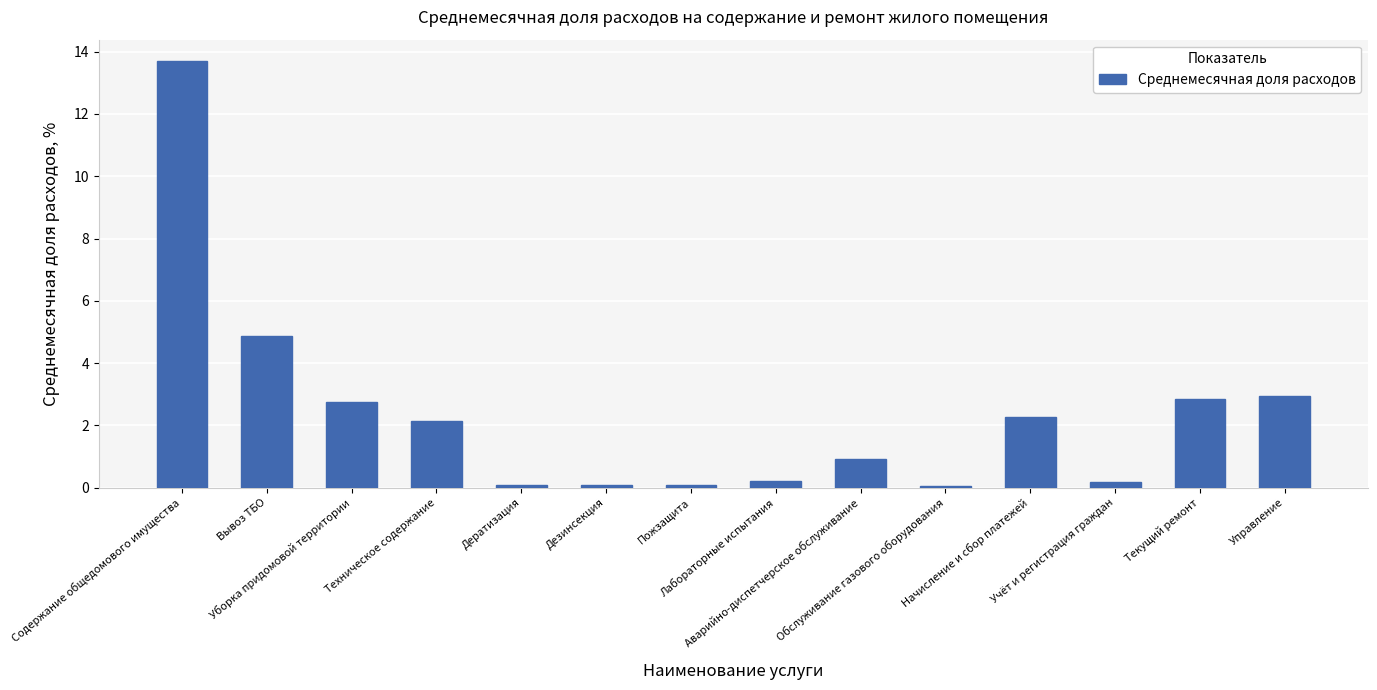

What is the difference between the values at Аварийно-диспетчерское обслуживание and Текущий ремонт?

1.9